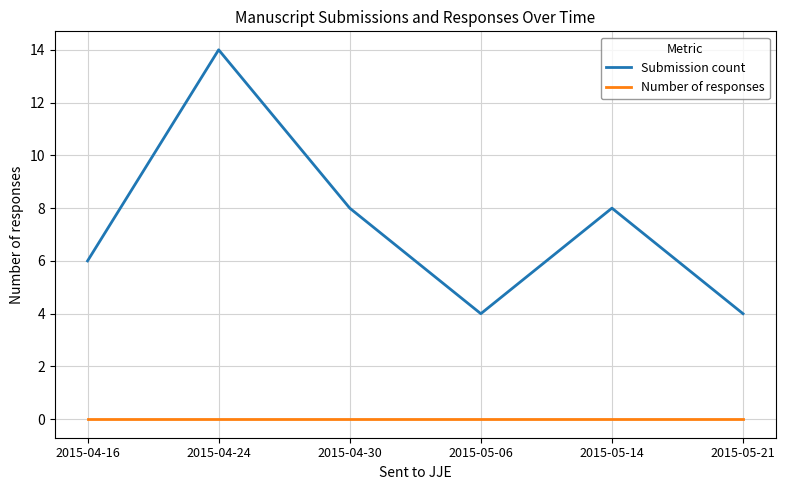

Which series changed the most between 2015-04-30 and 2015-05-21?

Submission count